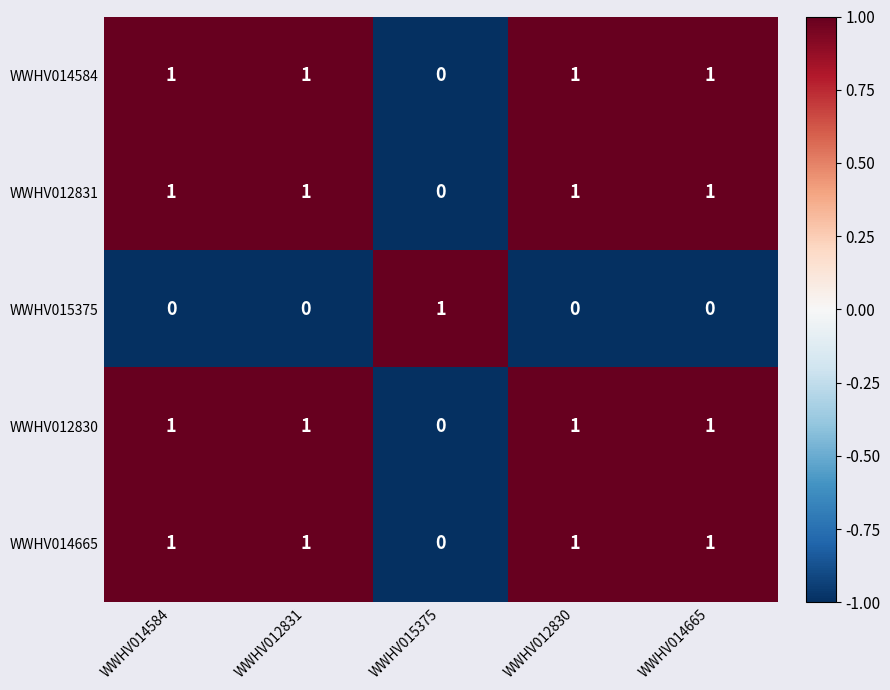

The WWHV012831 series shows 1 at WWHV014665. True or false?

True